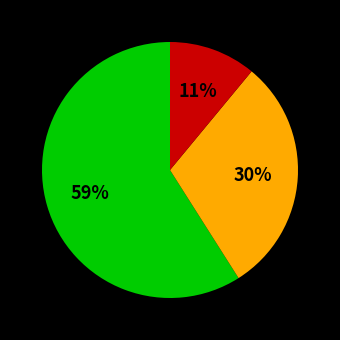

Count the number of slices in the pie.

3